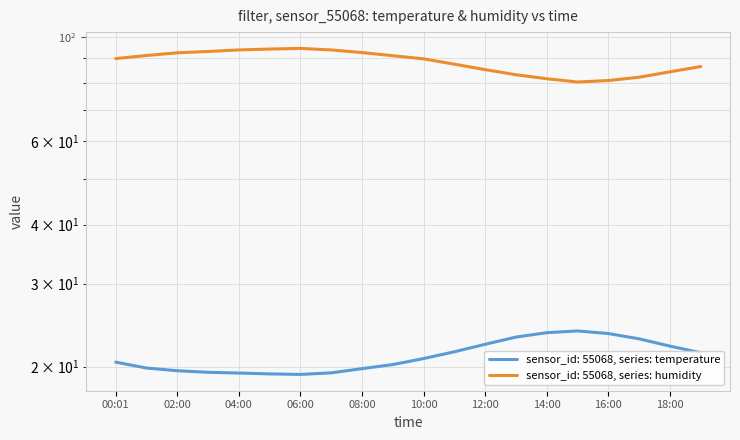

Rank the categories by temperature value from highest to lowest.

15:00, 14:00, 16:00, 13:00, 17:00, 12:00, 18:00, 11:00, 19:00, 10:00, 00:01, 09:00, 01:00, 08:00, 02:00, 03:00, 07:00, 04:00, 05:00, 06:00